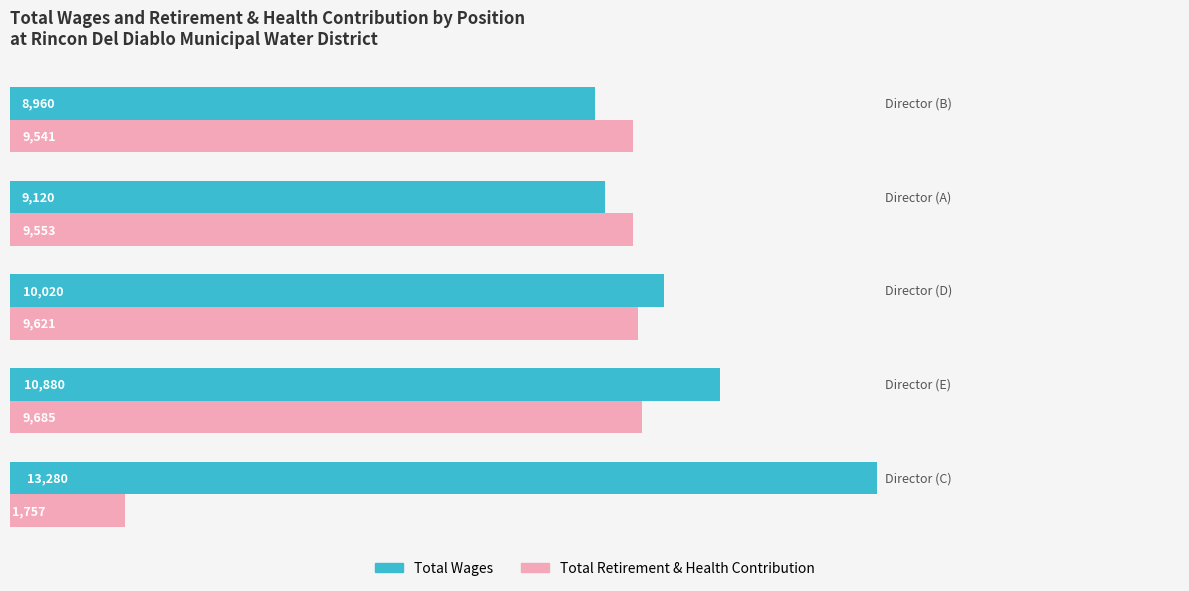

What is the average value of the Total Wages series?

10452